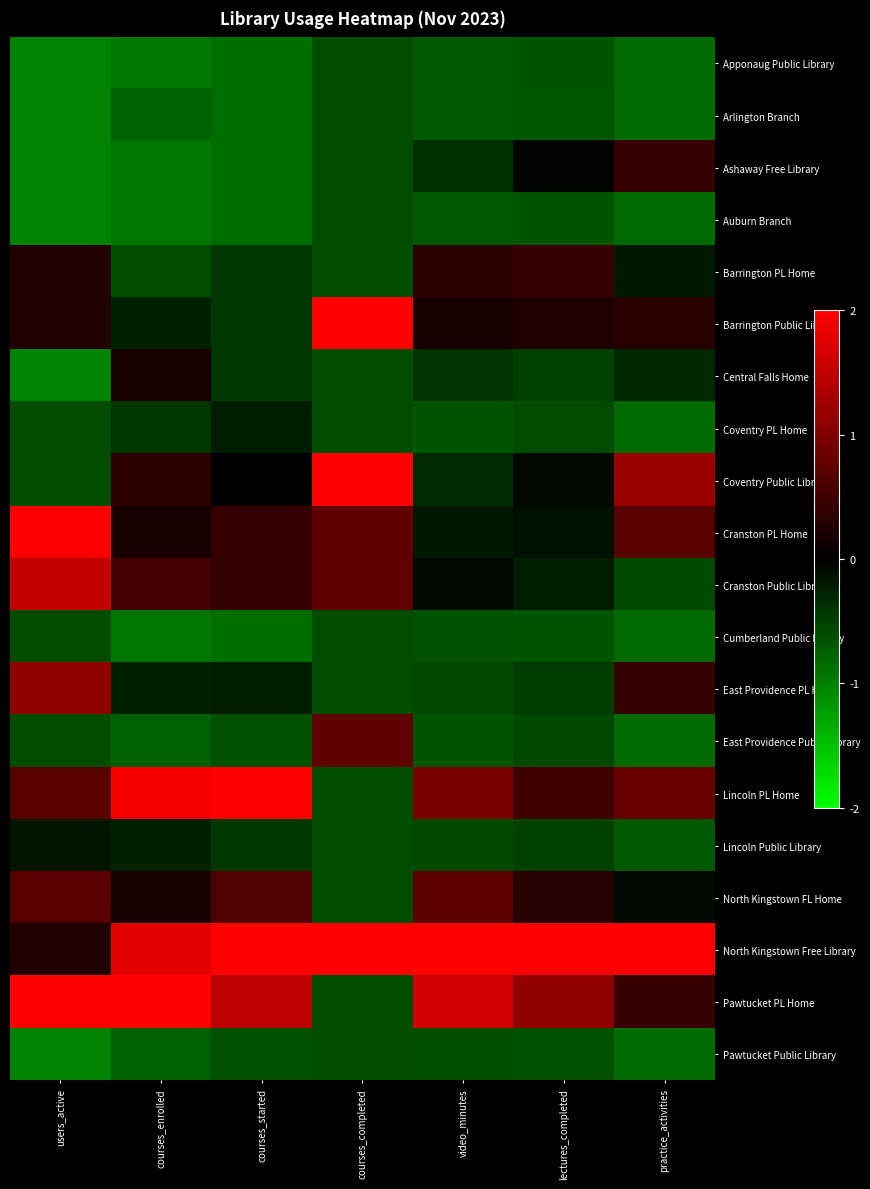

Which series has the widest spread of values?

Lincoln PL Home